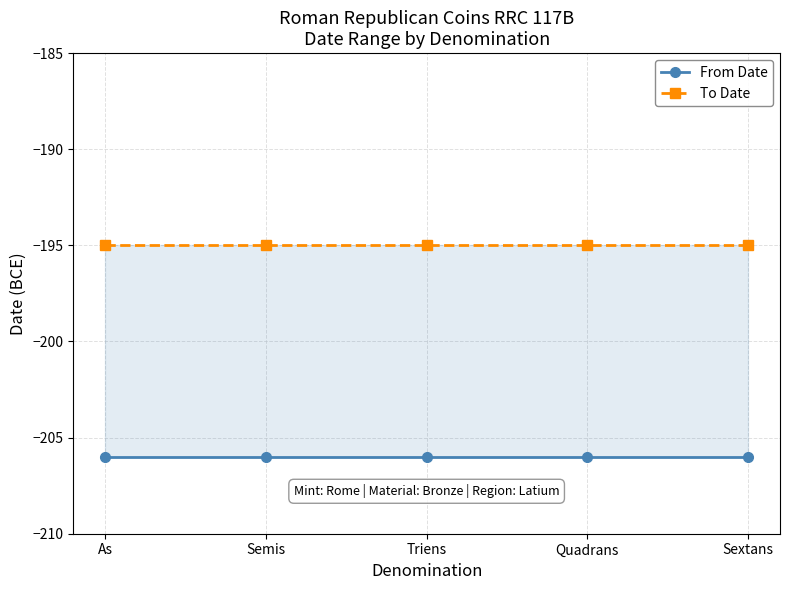

True or false: To Date and From Date cross at least once.

False